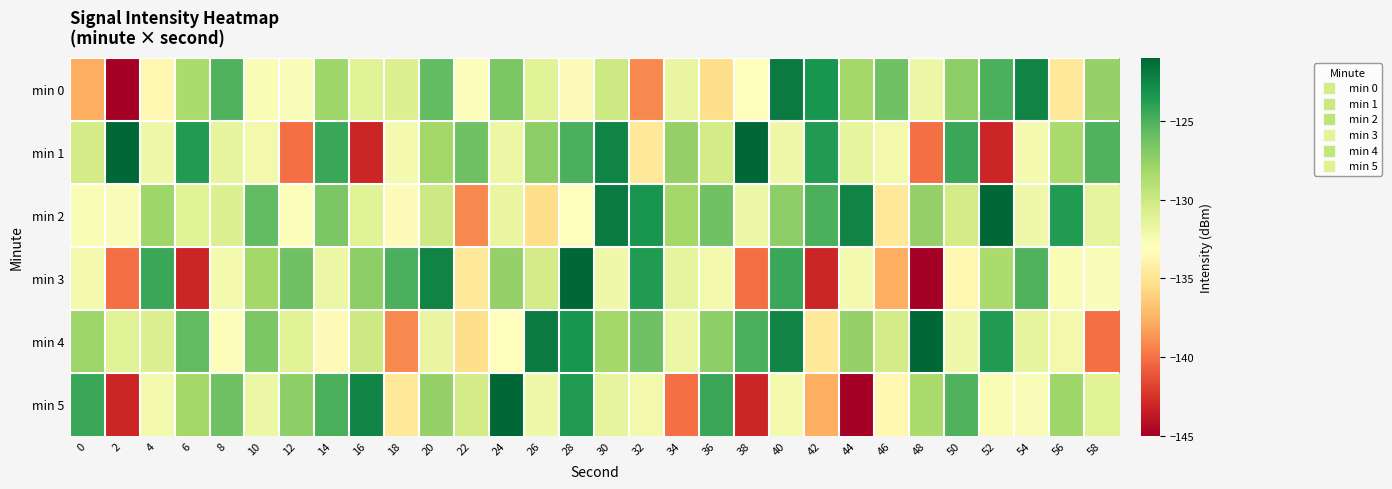

Rank the series at 0 from lowest to highest value.

min 0, min 2, min 3, min 1, min 4, min 5